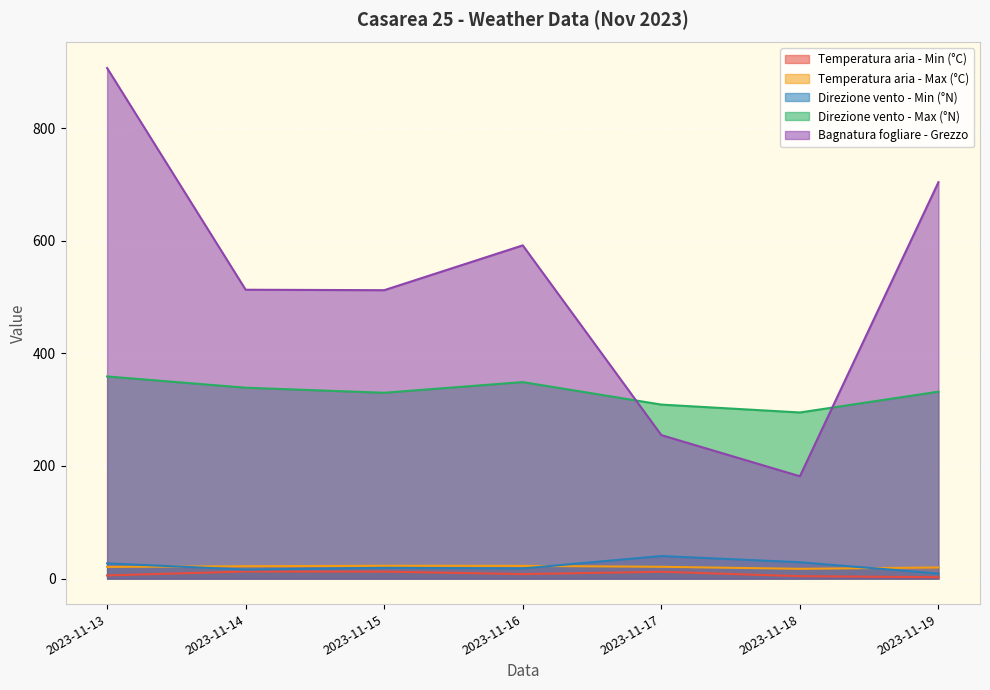

True or false: Temperatura aria - Max (°C) and Temperatura aria - Min (°C) cross at least once.

False